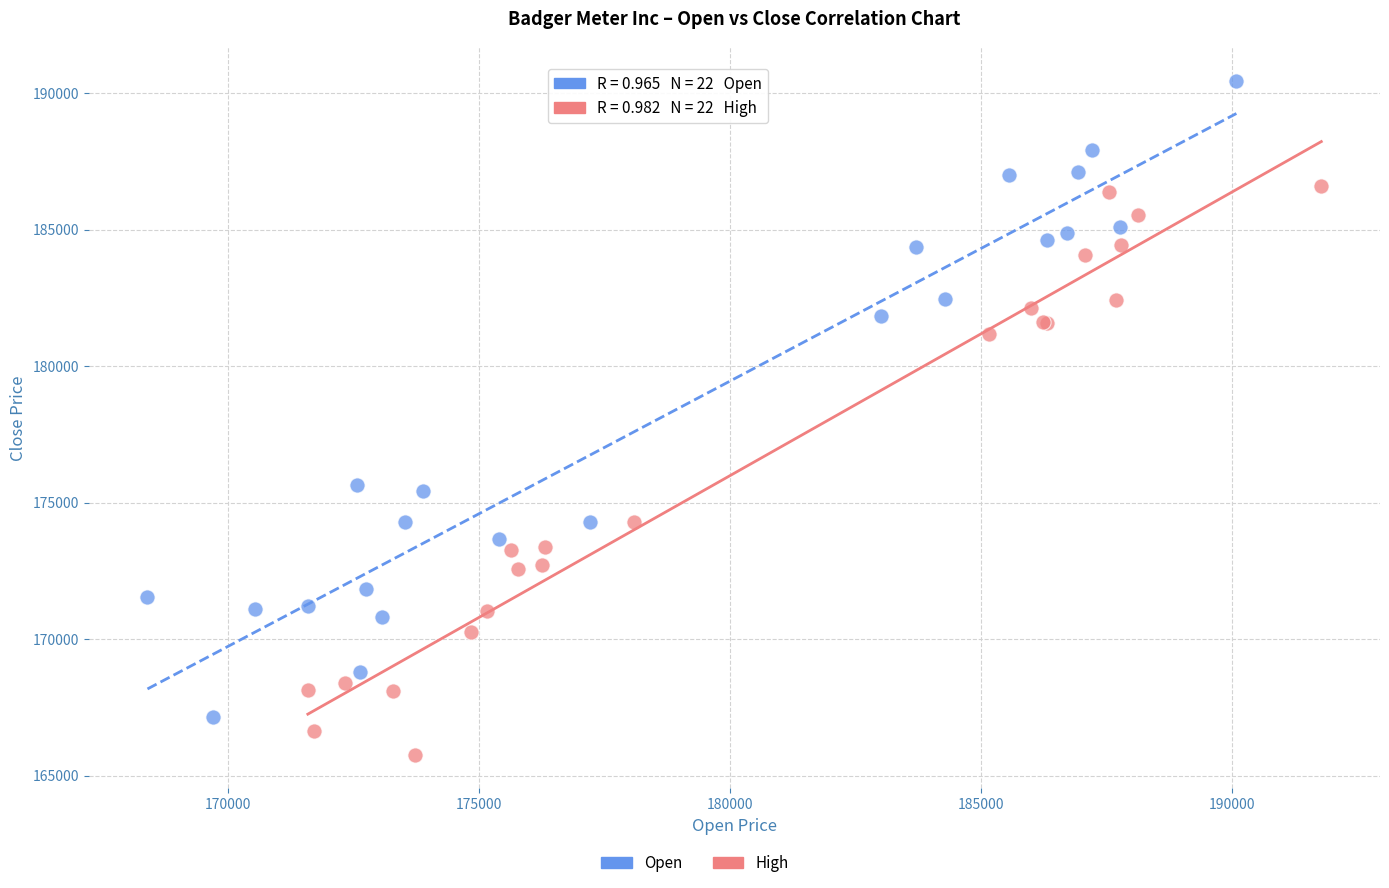

Which series reaches the minimum Y coordinate?

High